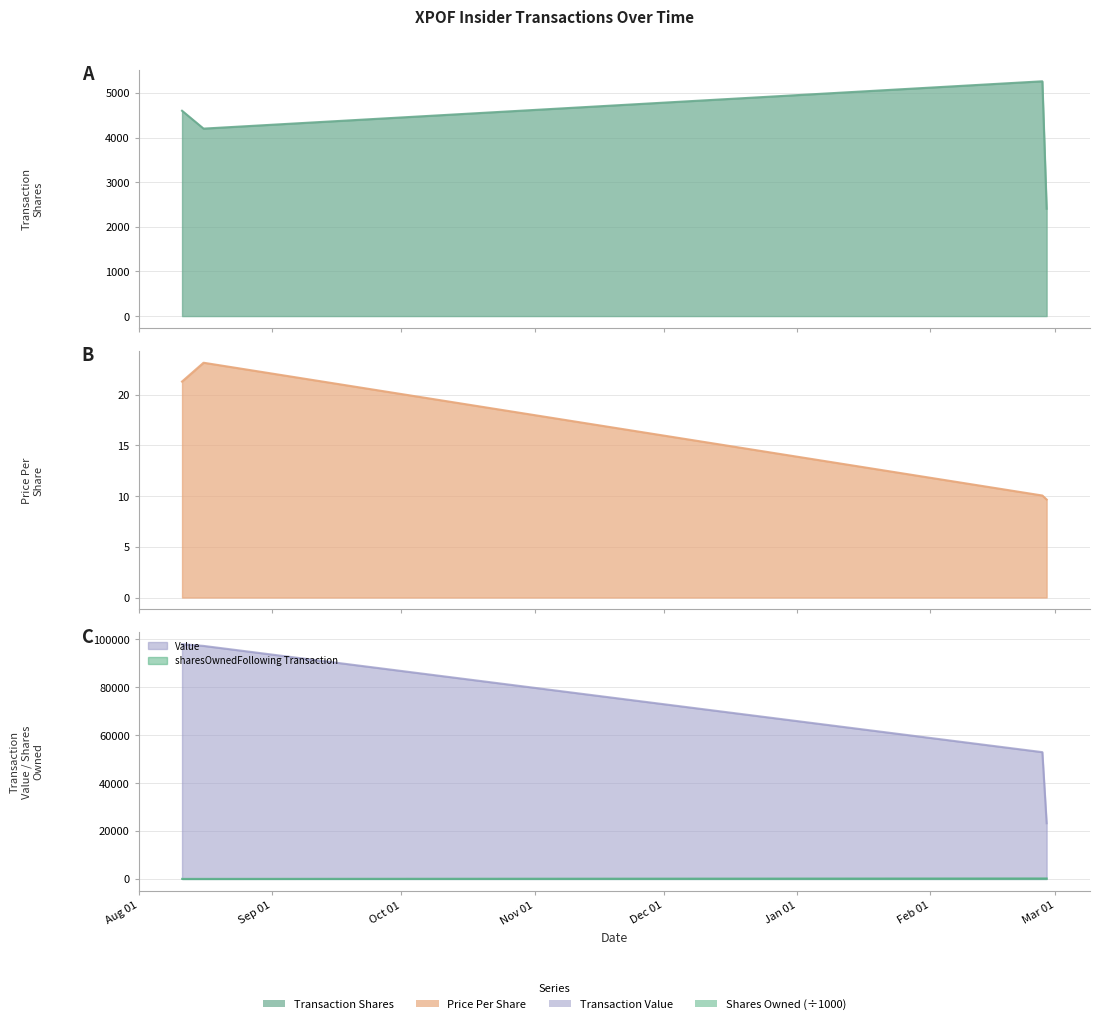

What is the difference between the maximum and second lowest values in the transactionShares series?

1060.0